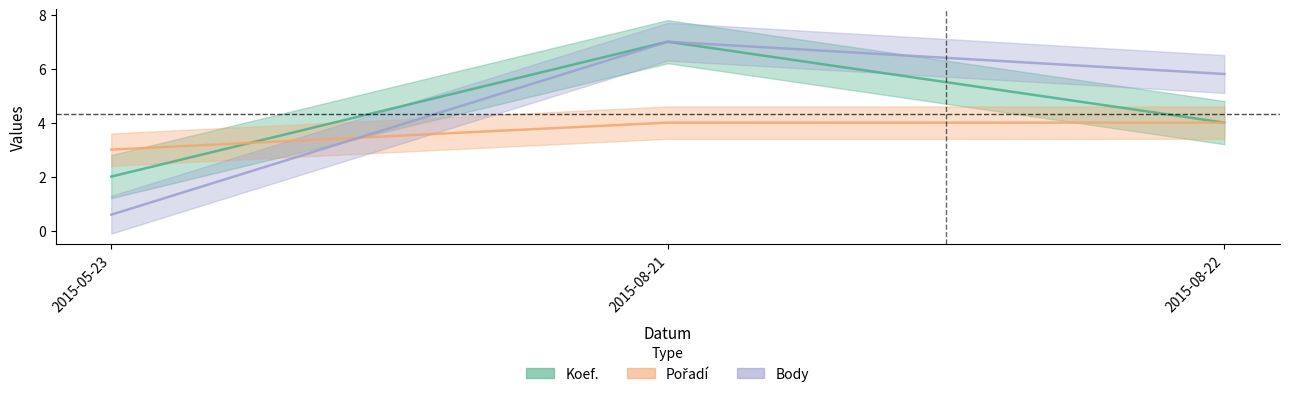

How many Koef. values are between 2 and 7?

3